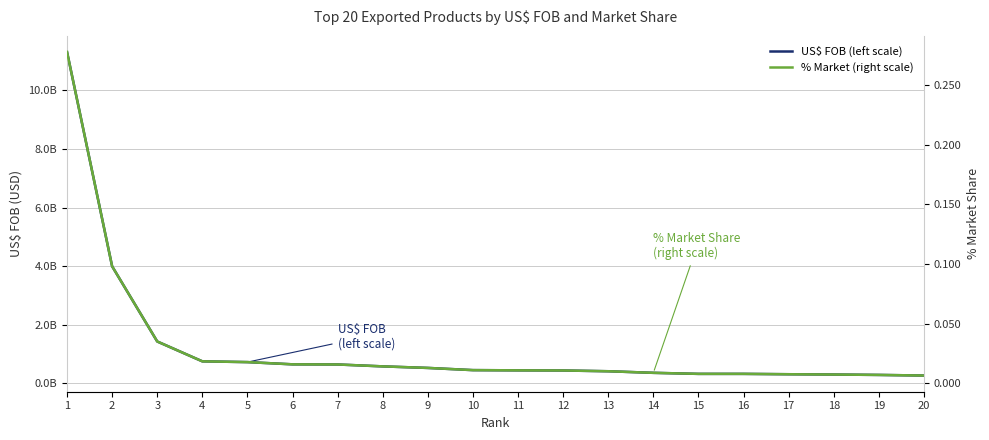

Does the chart display data point markers on the line(s)?

No